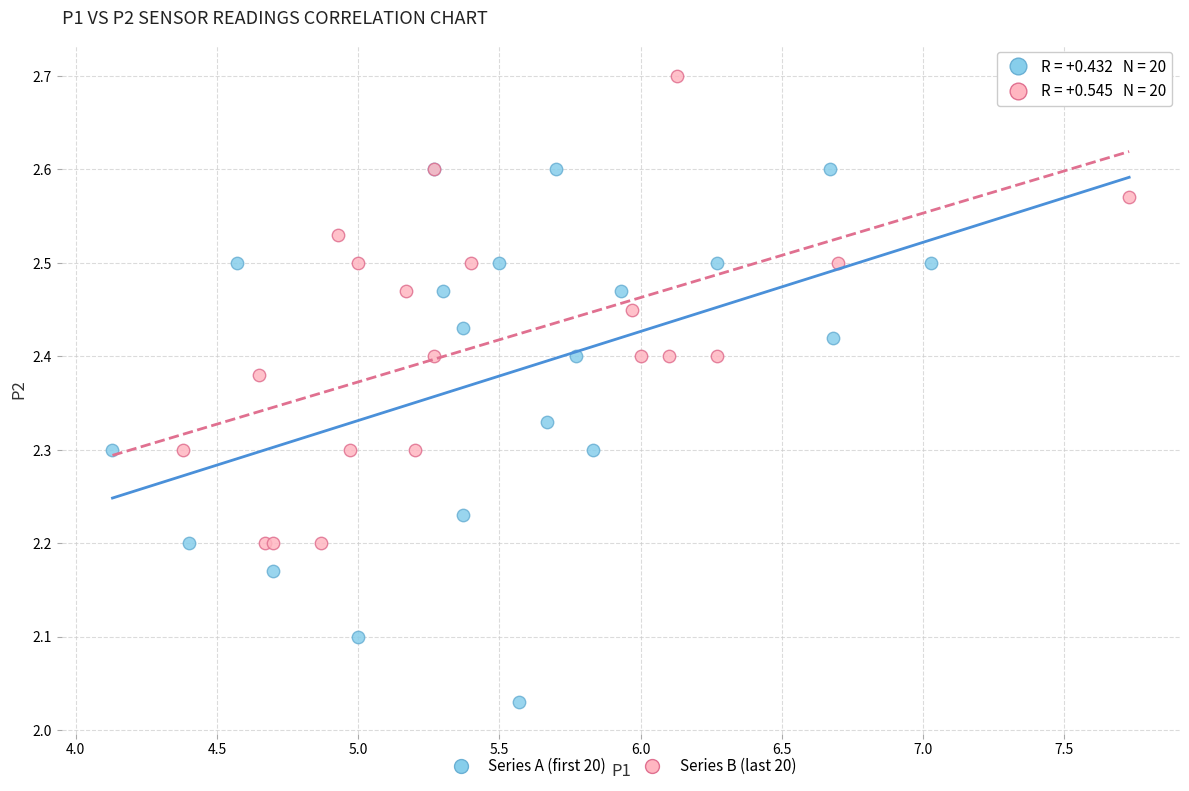

Which series contains the lowest Y value?

Series A (first 20)